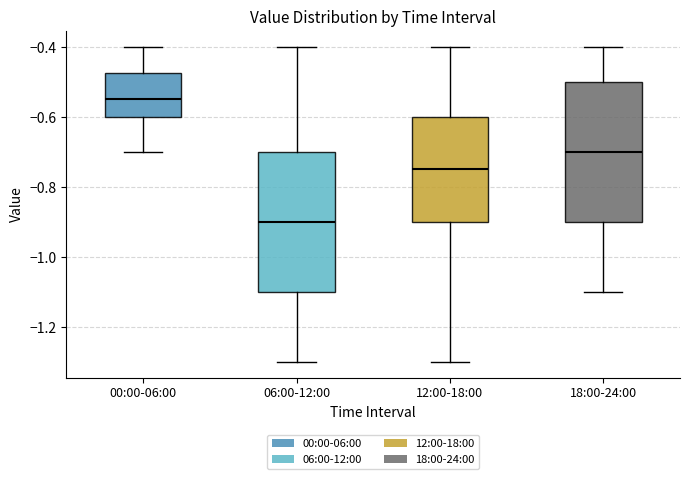

Reading left to right, transcribe this box plot: for each box, give where its median line is, the range the box spans, and where its two whiskers end, as read against the y-axis. The values are not printed on the chart, so give them approximately, as read against the axis.

00:00-06:00: median -0.54, box -0.60 to -0.48, whiskers -0.70 to -0.40
06:00-12:00: median -0.90, box -1.10 to -0.70, whiskers -1.30 to -0.40
12:00-18:00: median -0.74, box -0.90 to -0.60, whiskers -1.30 to -0.40
18:00-24:00: median -0.70, box -0.90 to -0.50, whiskers -1.10 to -0.40